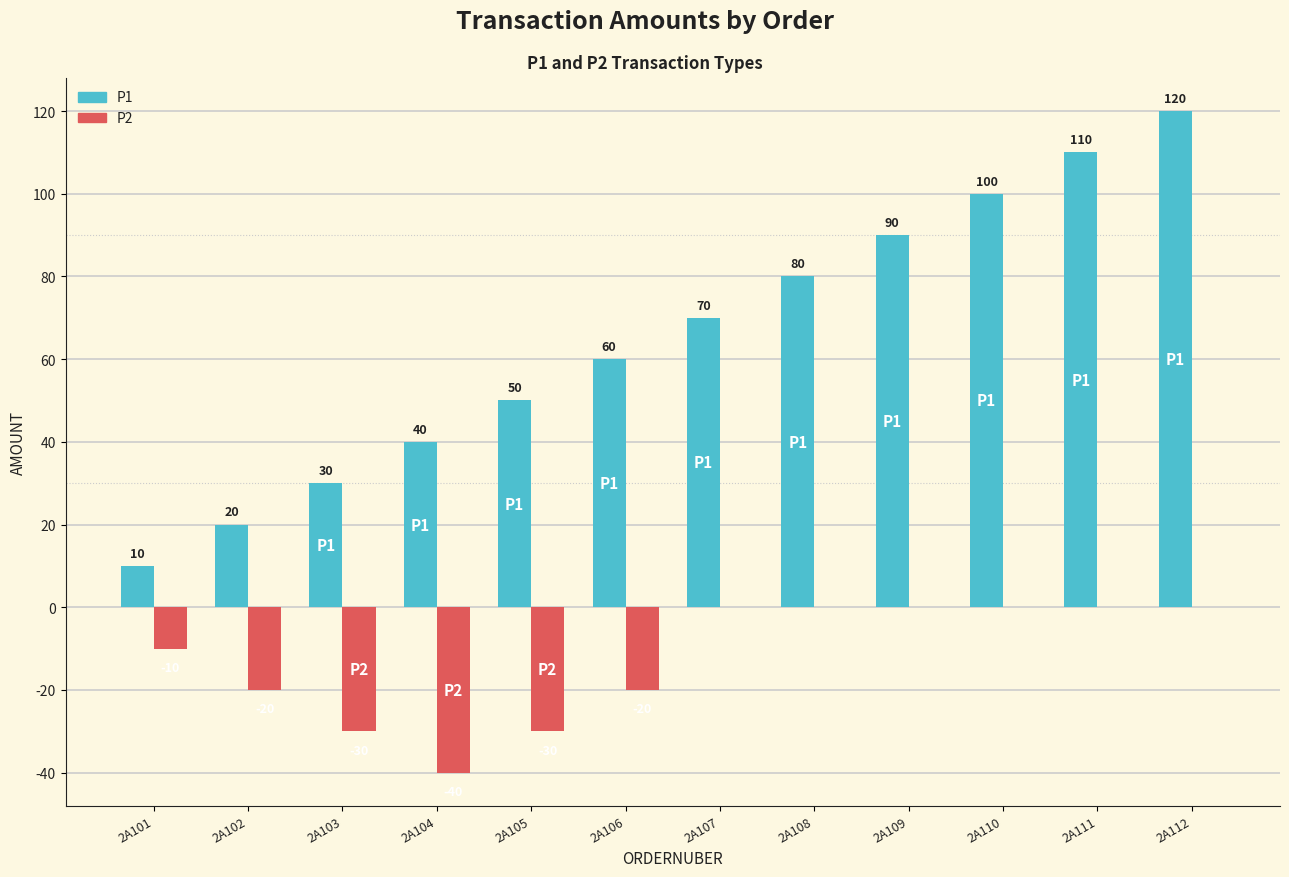

True or false: P1 has a value of 89 at 2A106.

False